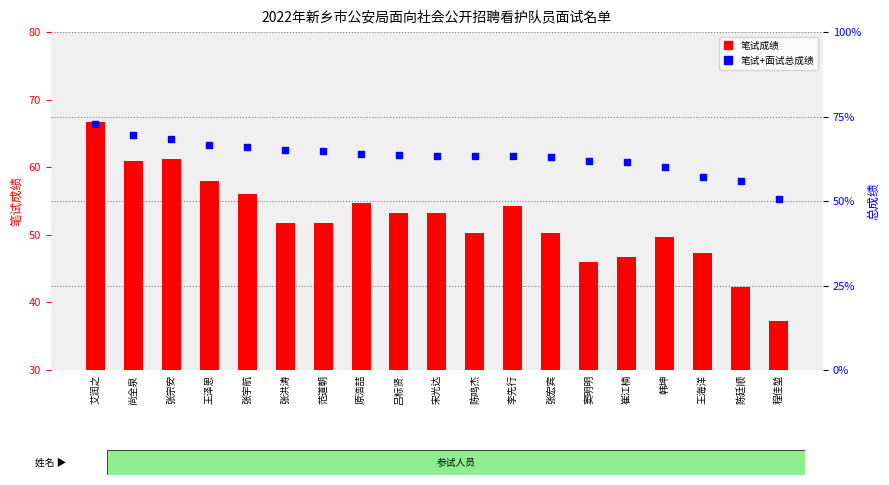

Which series contains the lowest Y value?

笔试成绩